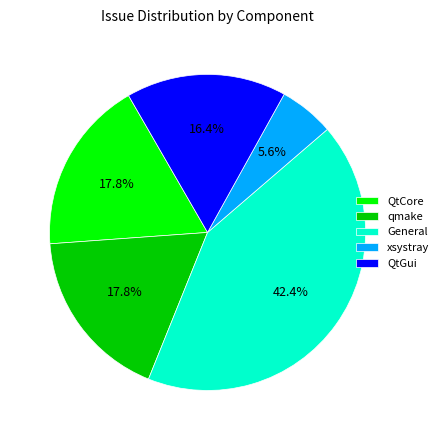

Is there any slice that represents more than half of the pie?

No